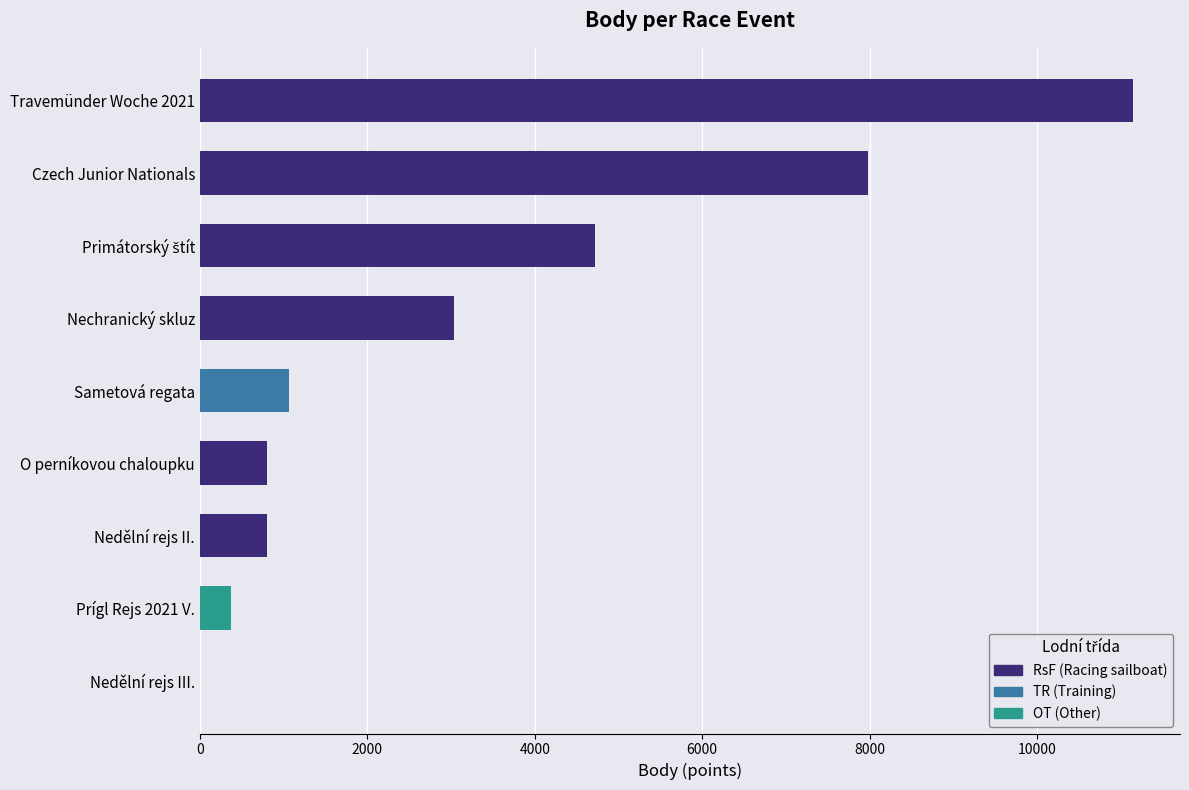

Is it true that Koef. equals 0 at Nedělní rejs III.?

True